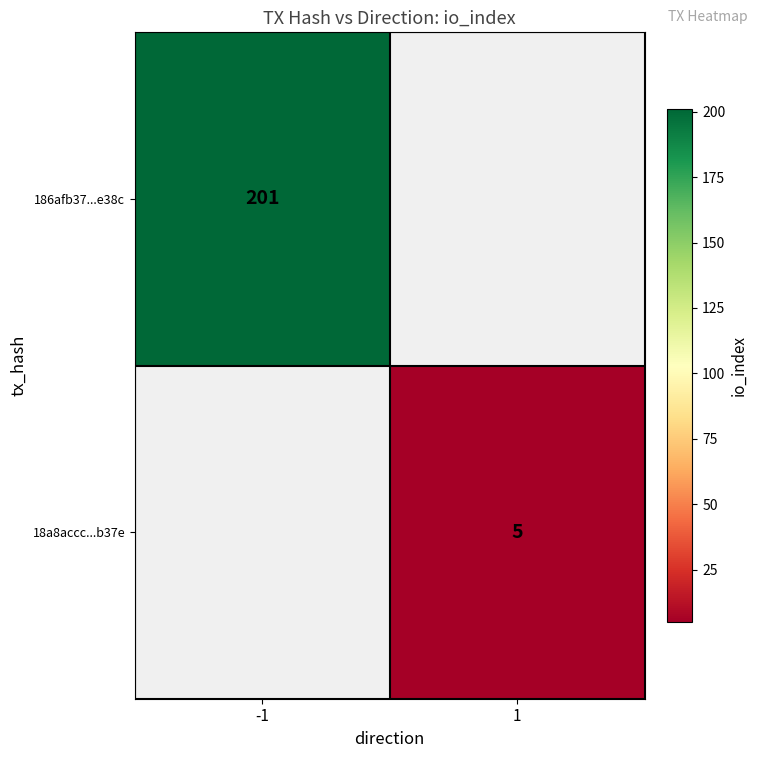

What is the greatest value displayed?

201.0